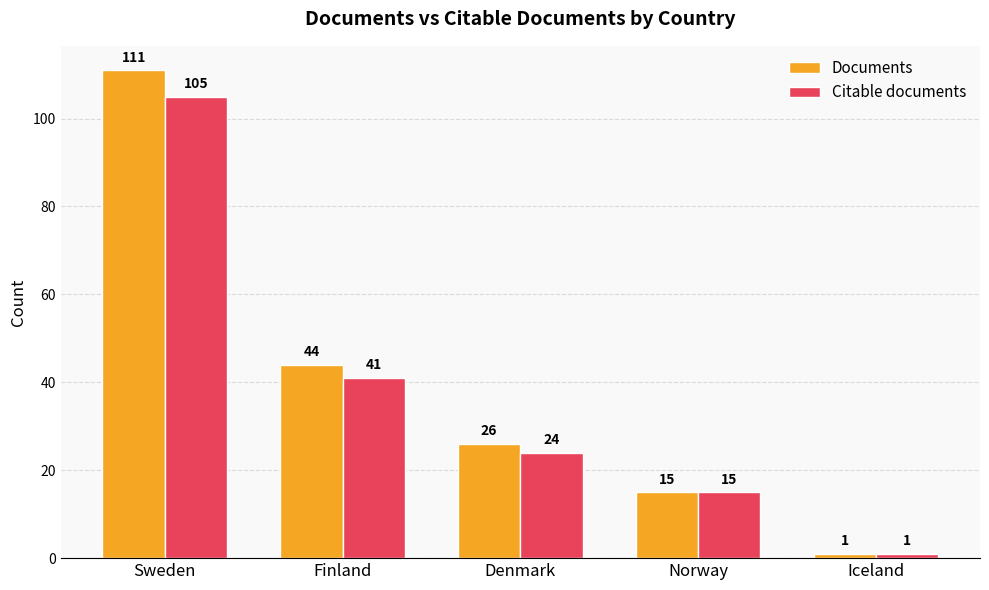

Is it true that Citable documents equals 41 at Finland?

True